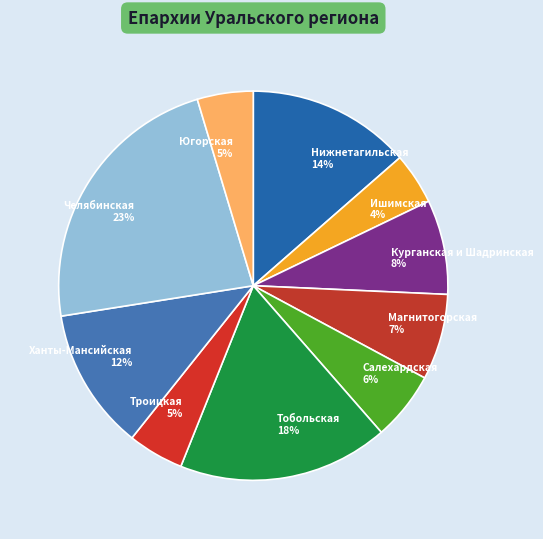

Between Челябинская and Югорская, which is larger?

Челябинская